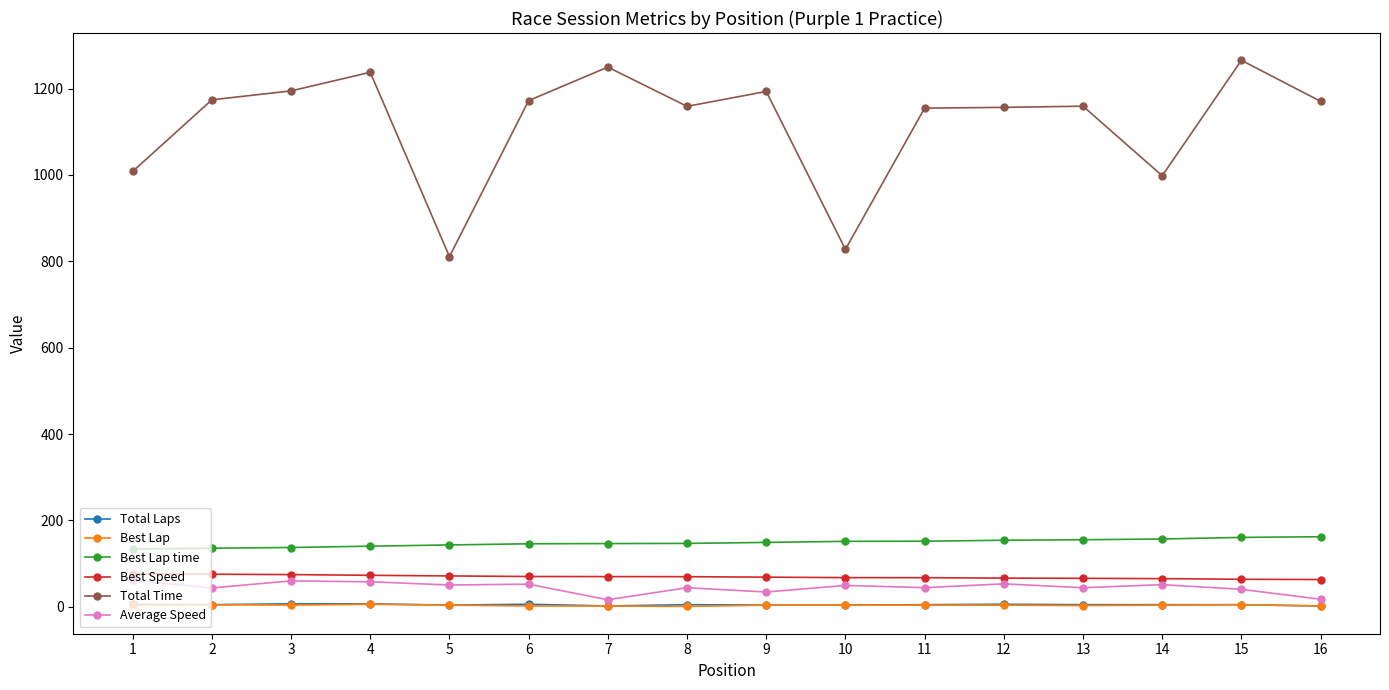

What is the lowest value of the Best Lap series?

1.0